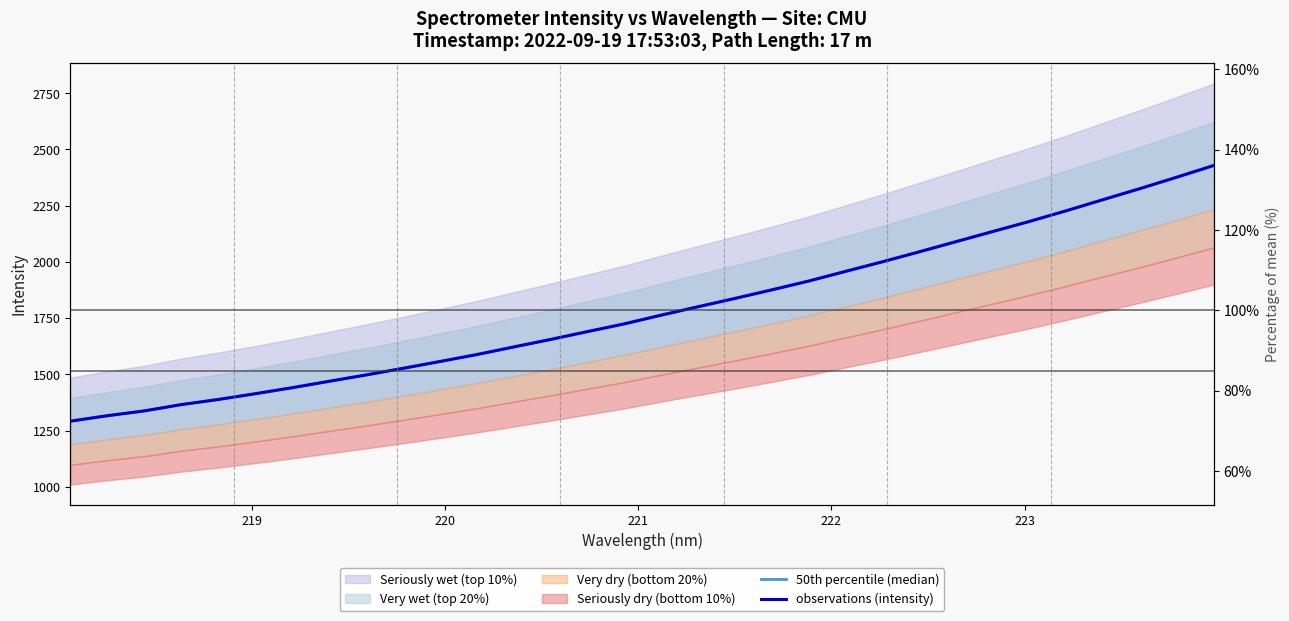

Is the value of 50th percentile (median) at 12 greater than the value of observations (intensity) at 9?

Yes